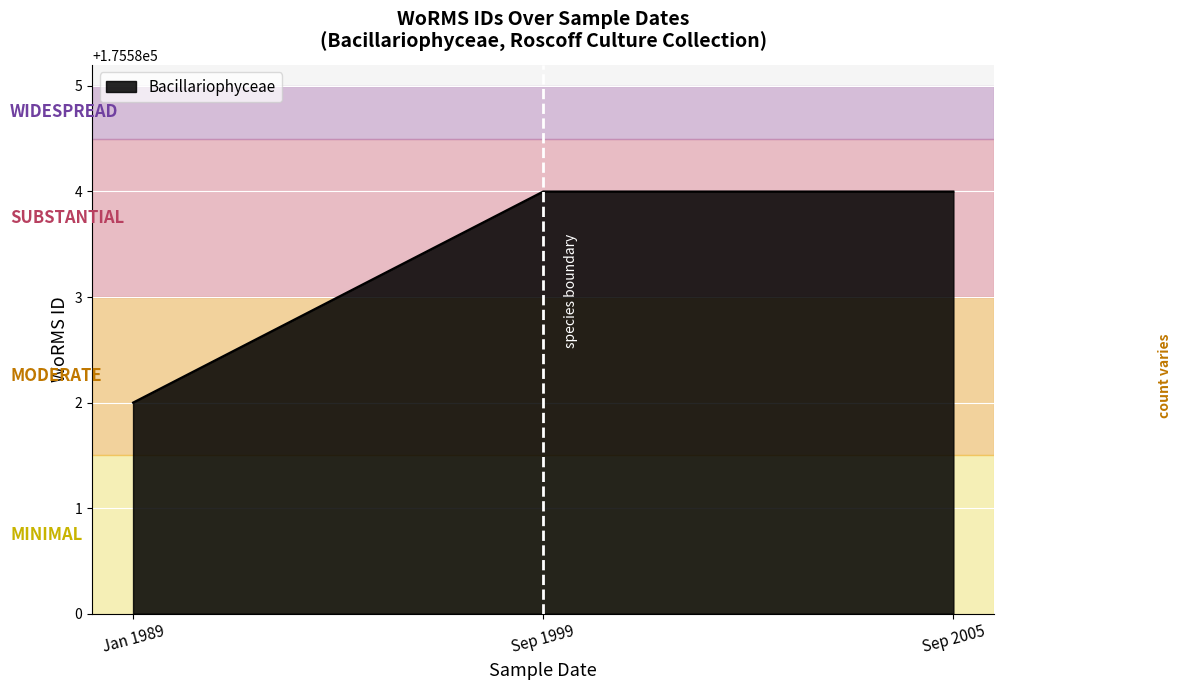

Does the chart display data point markers on the line(s)?

No